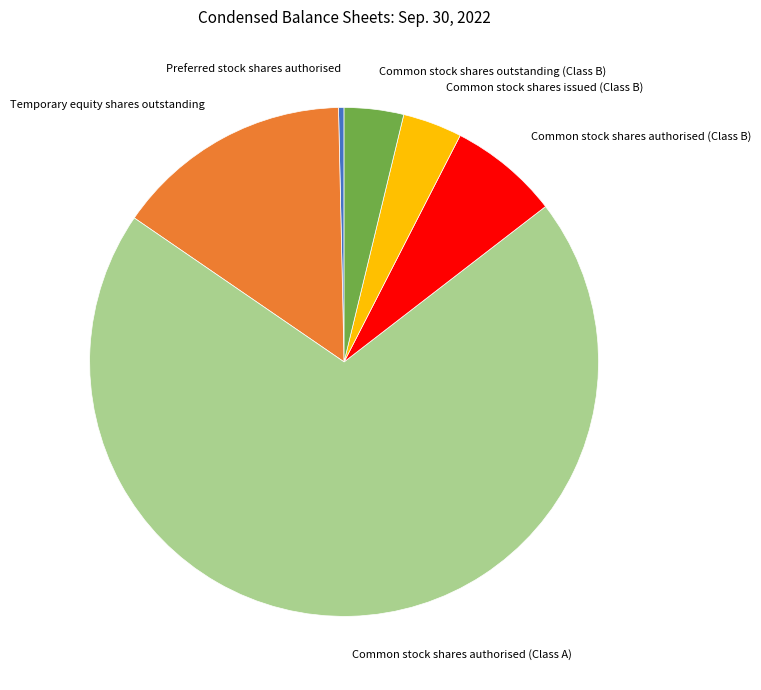

The Common stock shares authorised (Class B) slice represents 7% of the pie. True or false?

True